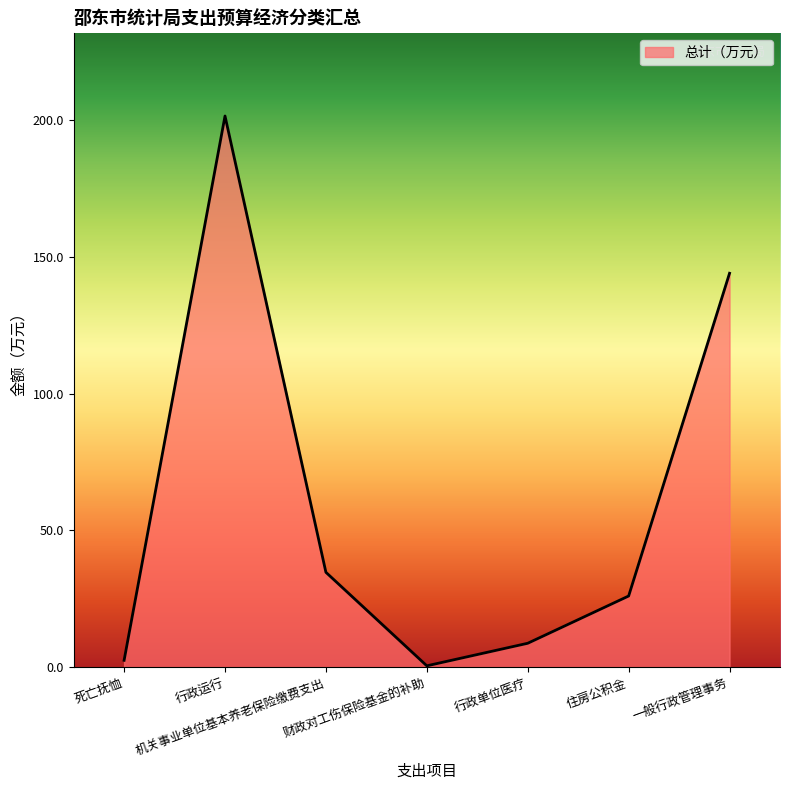

What is the difference between the maximum and minimum values?

201.0